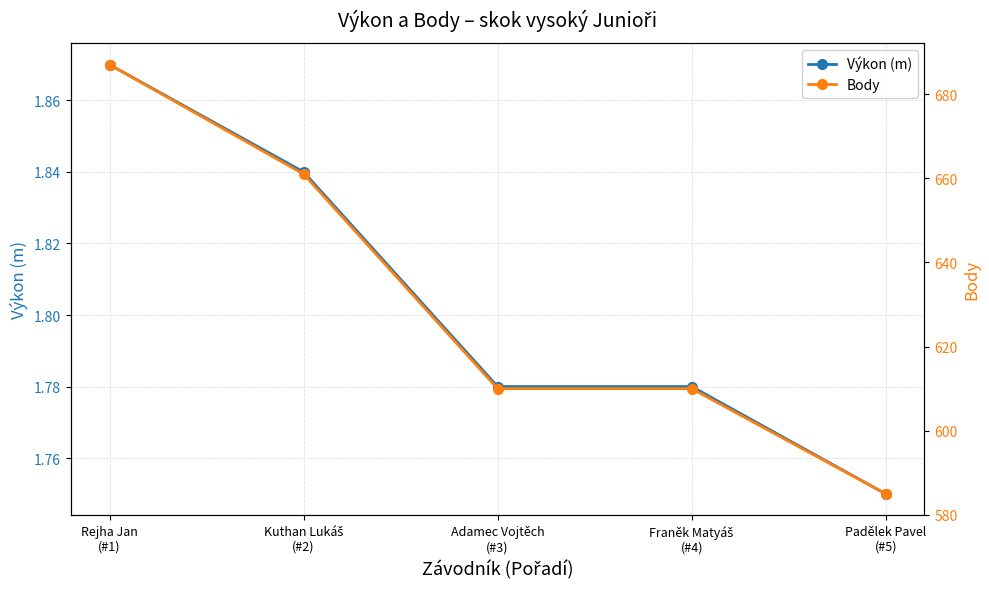

The Body series shows 585.0 at Padělek Pavel
(#5). True or false?

True